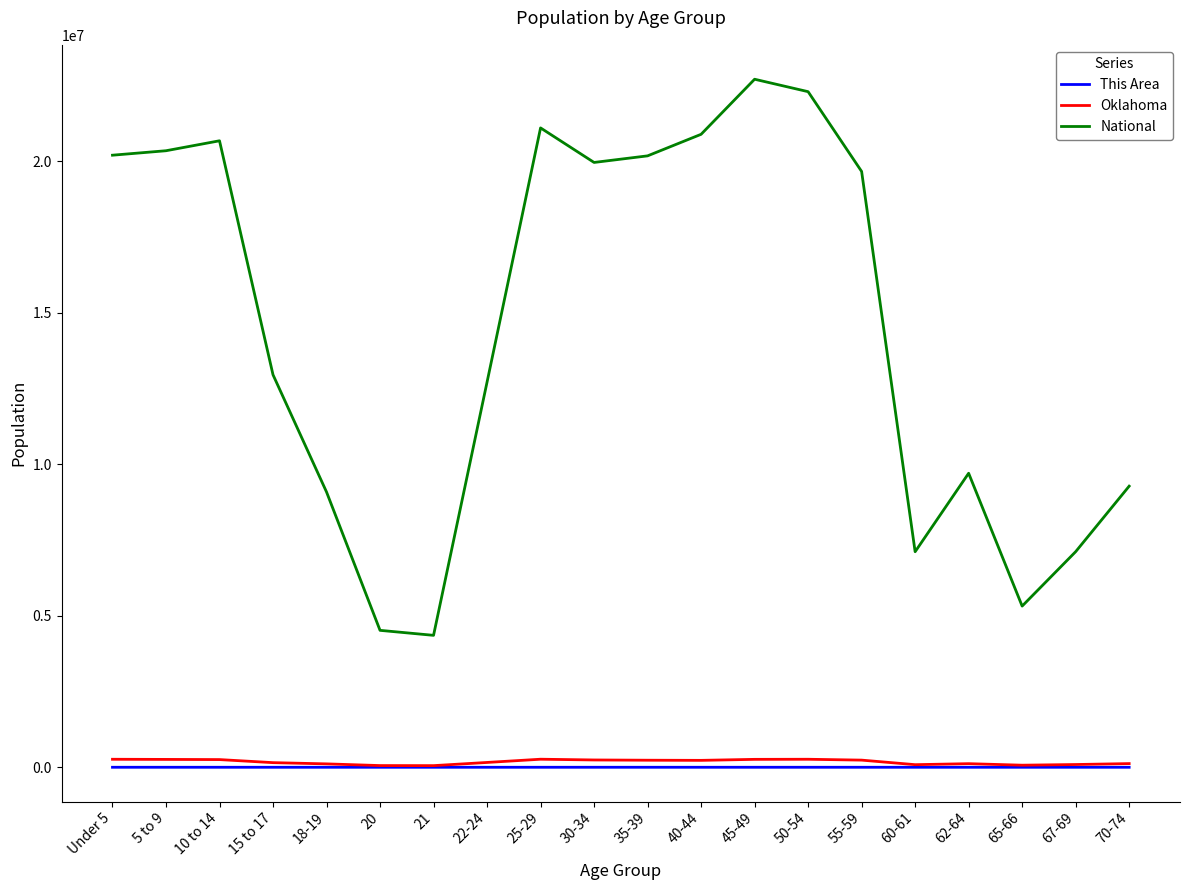

True or false: National and Oklahoma cross at least once.

False